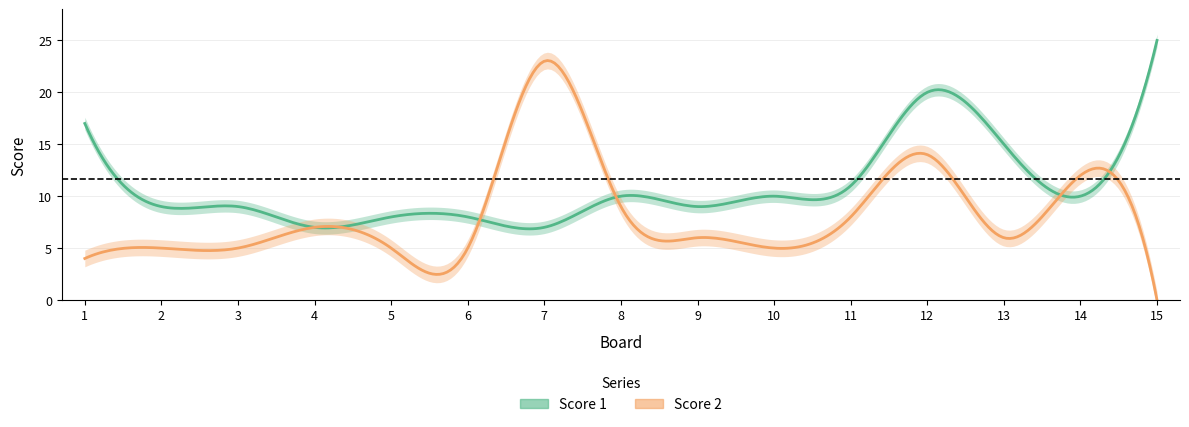

Reading left to right, extract all data points from this chart.

Score 1: 17	9	9	7	8	8	7	10	9	10	11	20	15	10	25
Score 2: 4	5	5	7	5	5	23	9	6	5	8	14	6	12	0